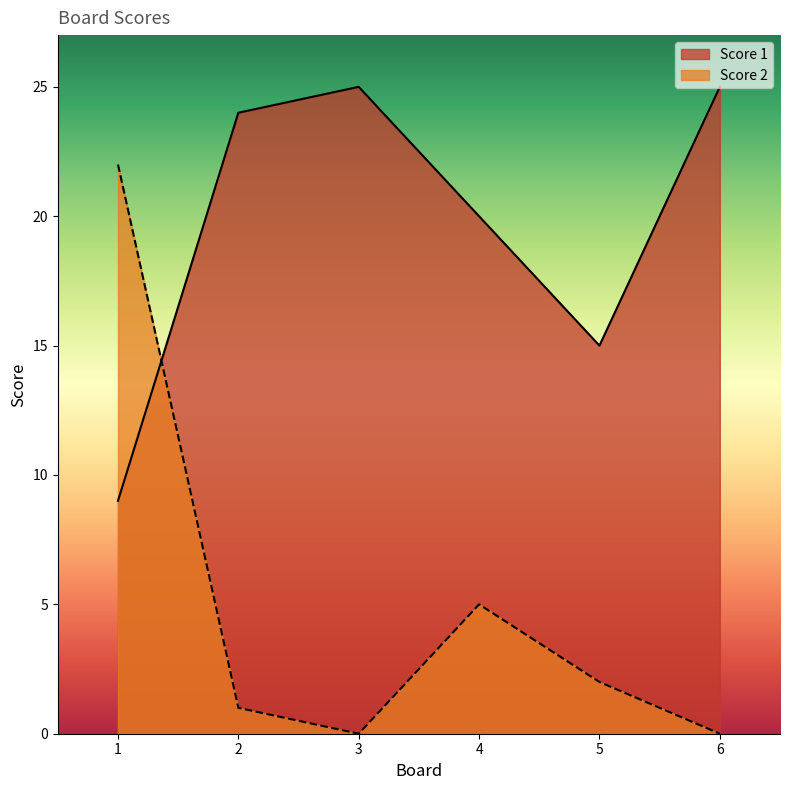

The Score 1 series shows 24 at 2. True or false?

True